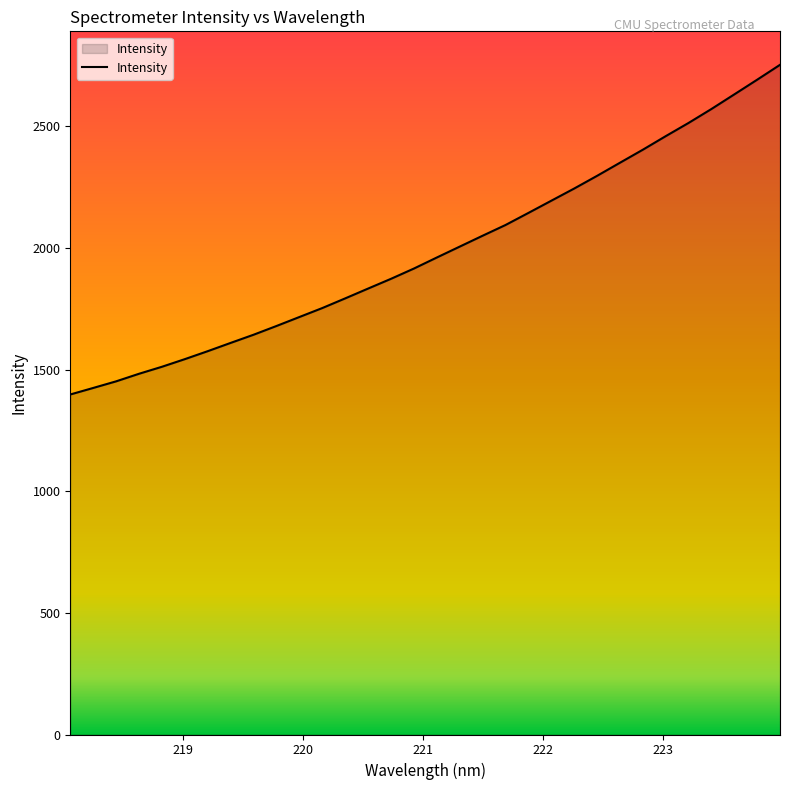

What is the difference between the maximum and minimum values?

1355.0